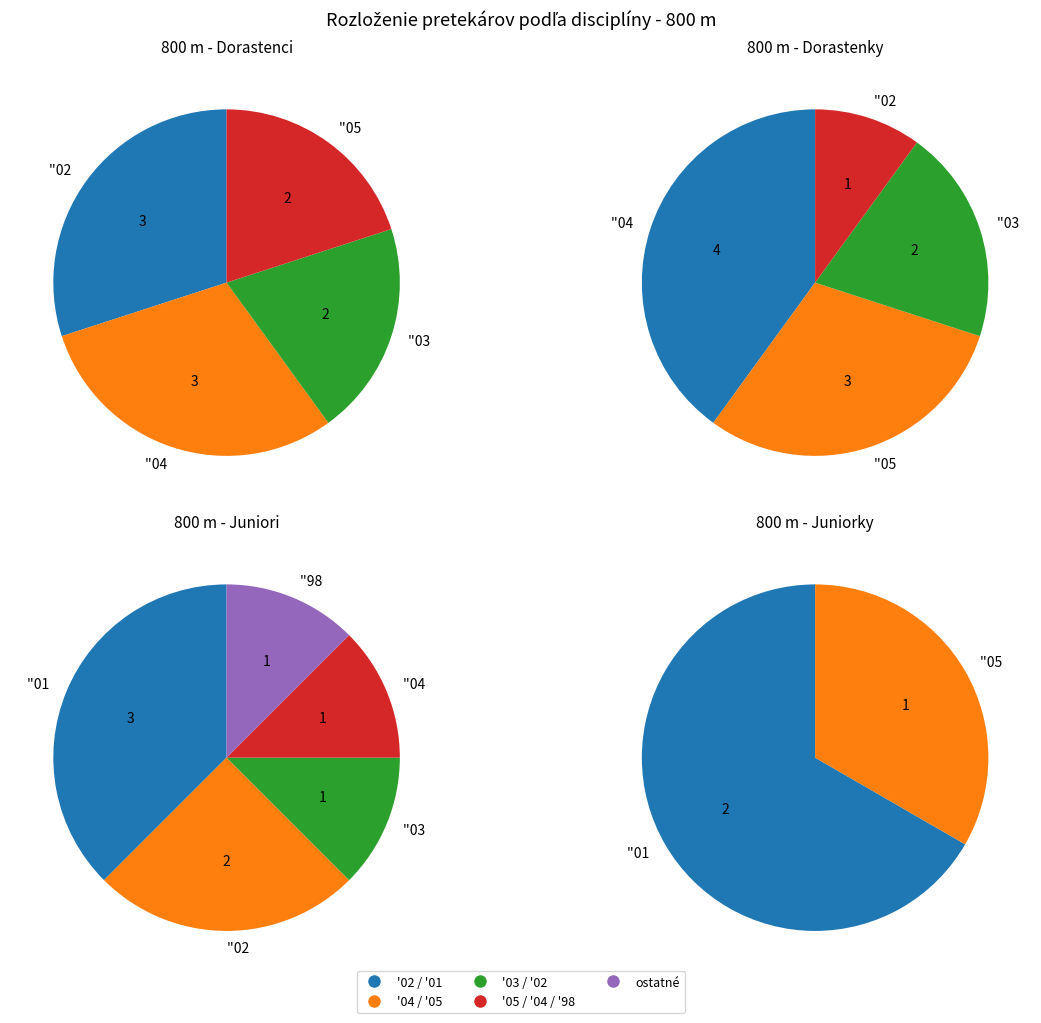

Count the number of slices in the pie.

4